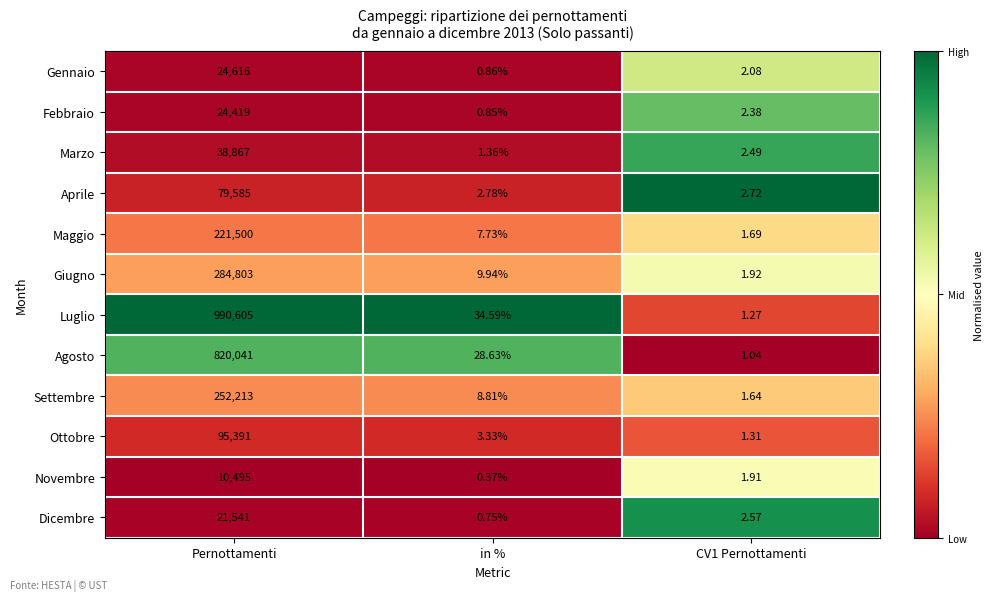

At in %, list the series in order from smallest to largest.

Novembre, Dicembre, Febbraio, Gennaio, Marzo, Aprile, Ottobre, Maggio, Settembre, Giugno, Agosto, Luglio